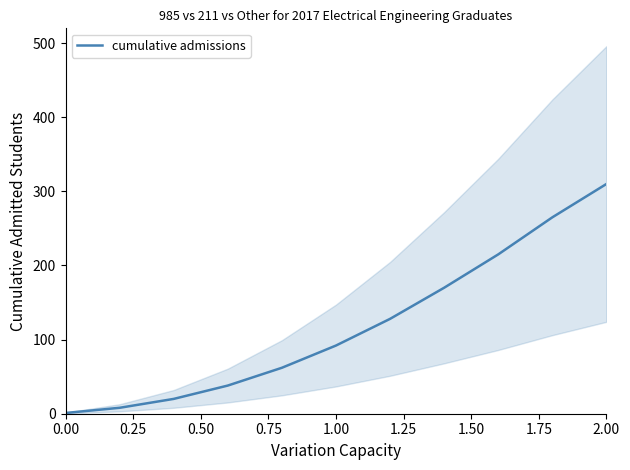

What is the sum of all values?

1309